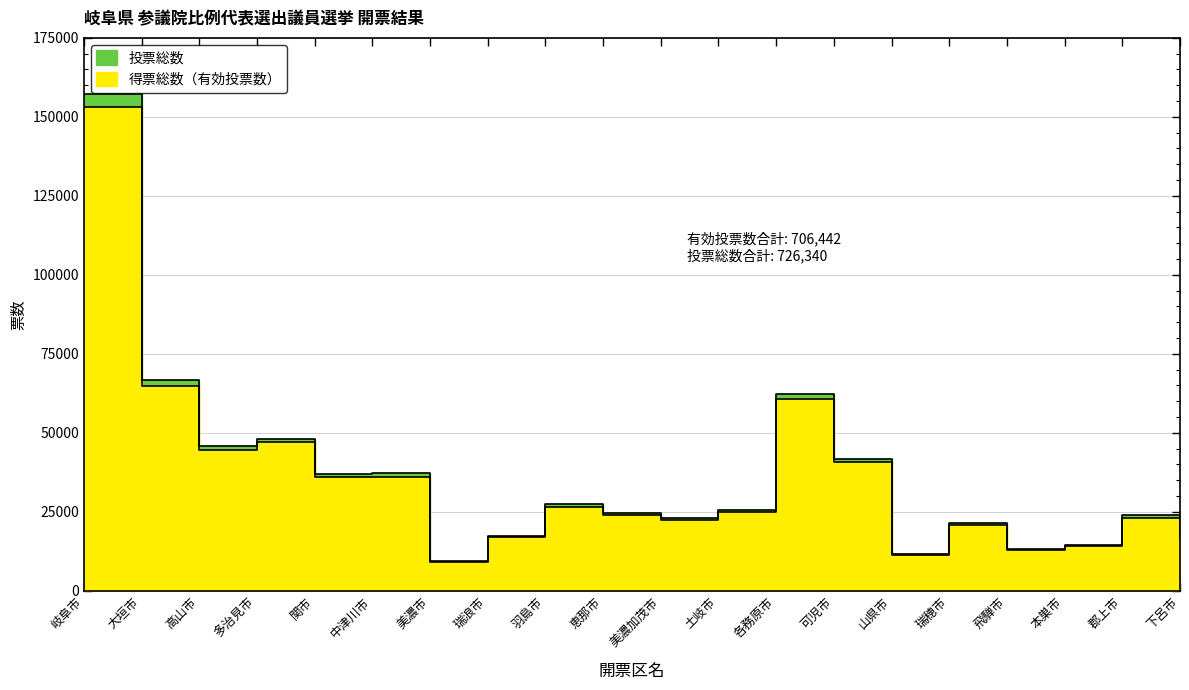

At which label does 投票総数 first exceed 25704?

岐阜市